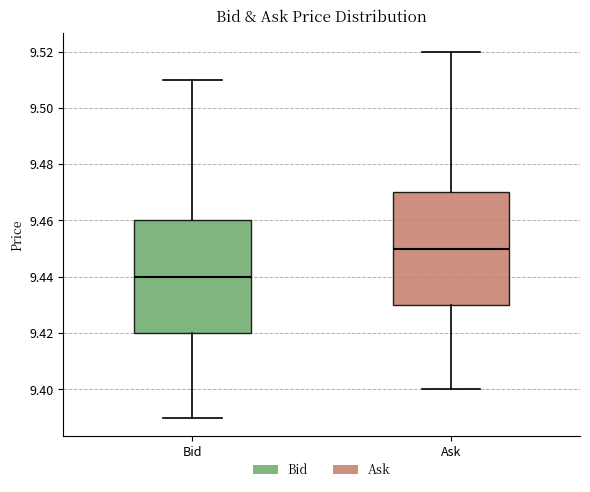

Where is the upper edge of the box for Bid on the y-axis? The values are not printed on the chart, so give them approximately, as read against the axis.

9.46